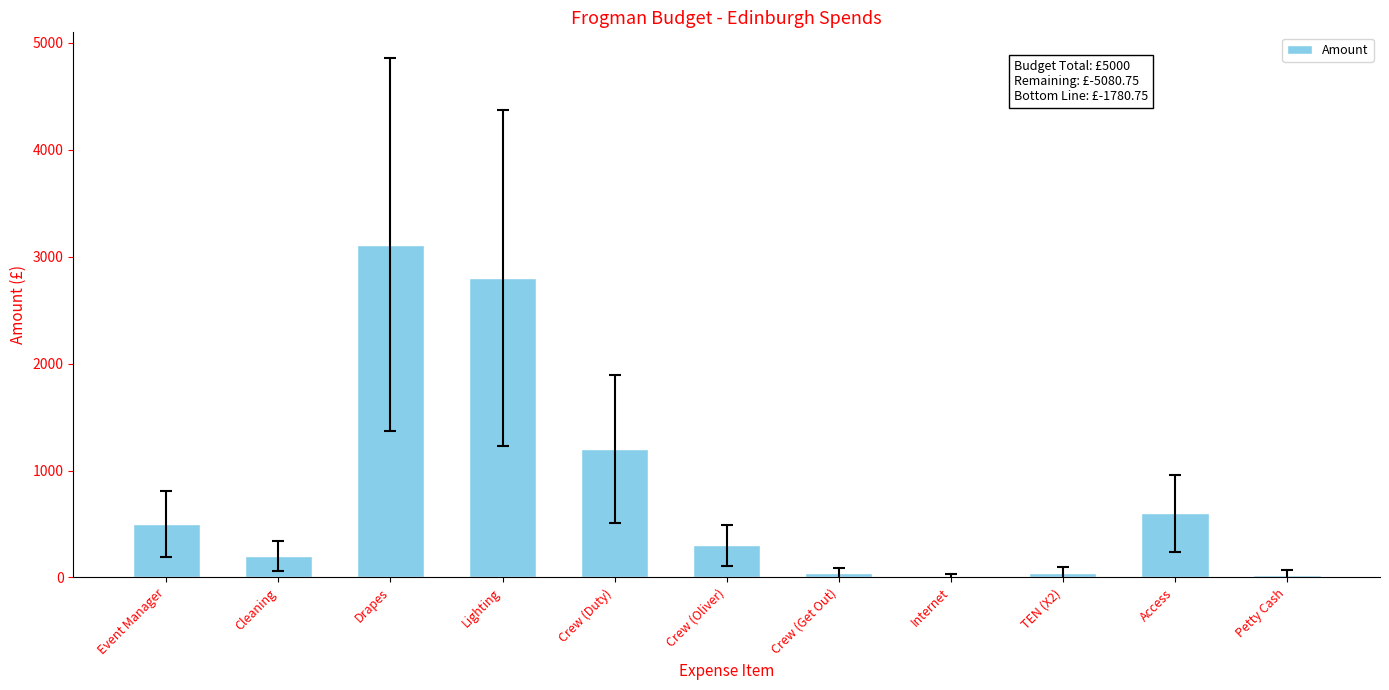

The chart shows a value of 4512.6 at Lighting. True or false?

False